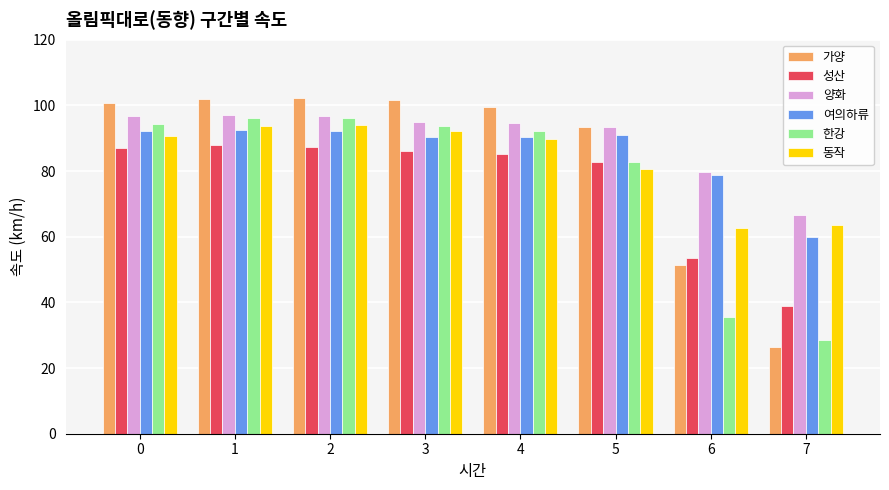

The 동작 series shows 90.6 at 0. True or false?

True